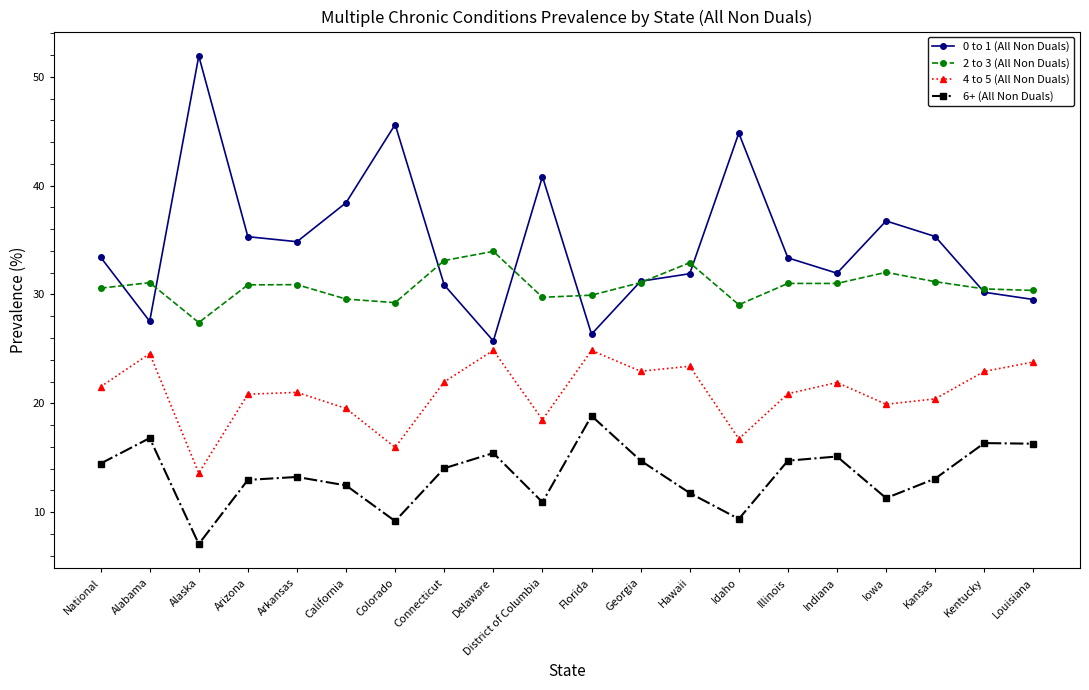

What are all the series names shown in the legend?

0 to 1 (All Non Duals), 2 to 3 (All Non Duals), 4 to 5 (All Non Duals), 6+ (All Non Duals)